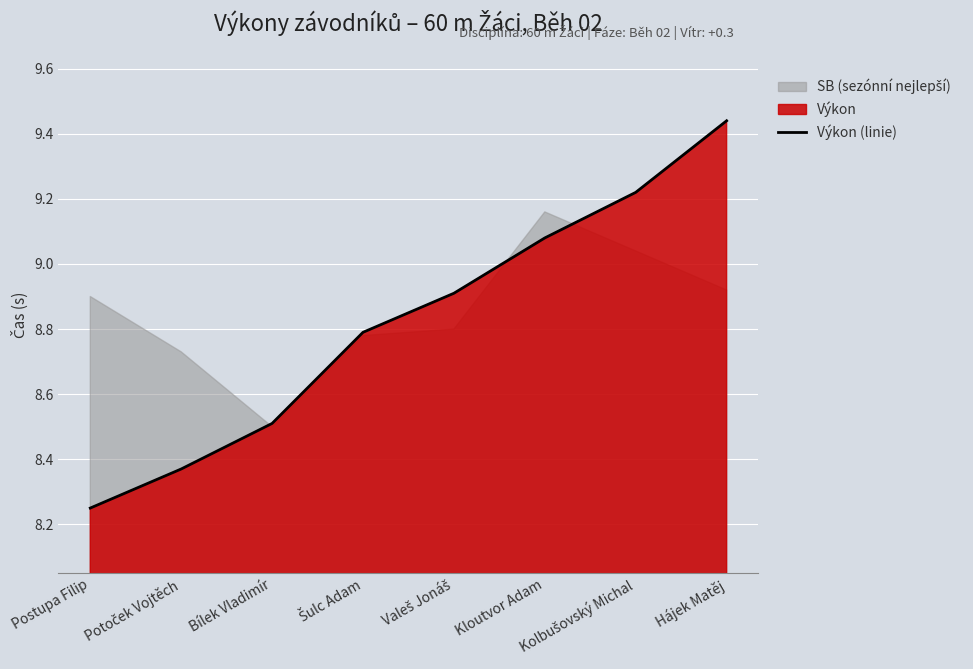

List the labels in order of value, largest first.

Hájek Matěj, Kolbušovský Michal, Kloutvor Adam, Valeš Jonáš, Šulc Adam, Bílek Vladimír, Potoček Vojtěch, Postupa Filip